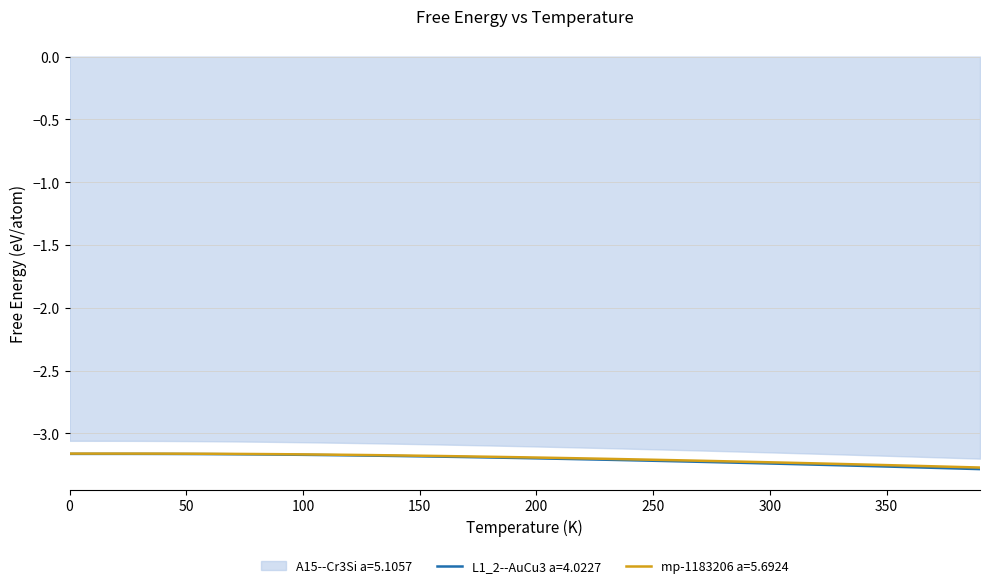

What is the difference between the second highest and second lowest values in the A15--Cr3Si a=5.1057 series?

0.1